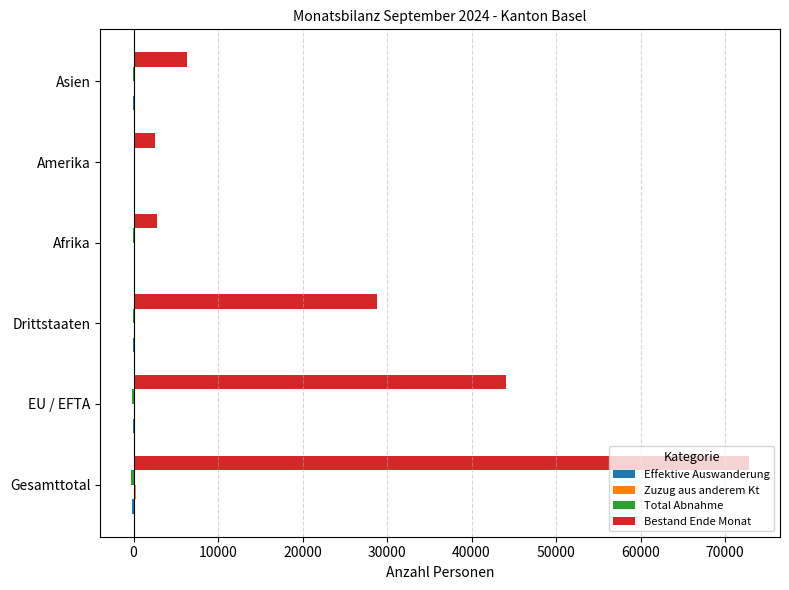

What is the greatest value displayed?

72850